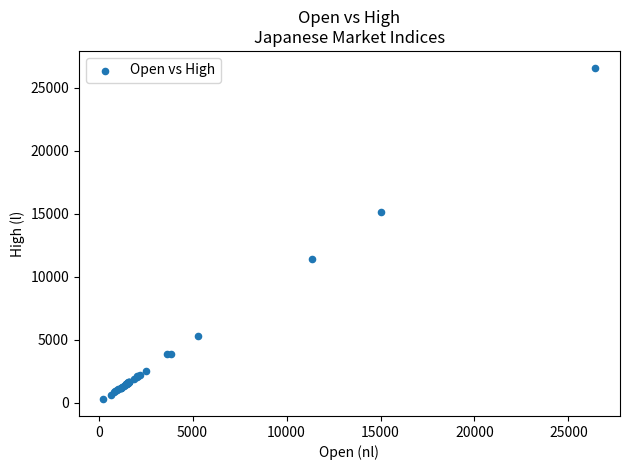

What Y value in the scatter plot is closest to 13428?

15114.2